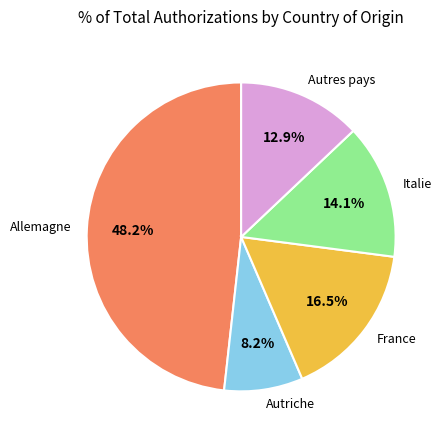

Is there any slice that represents more than half of the pie?

No